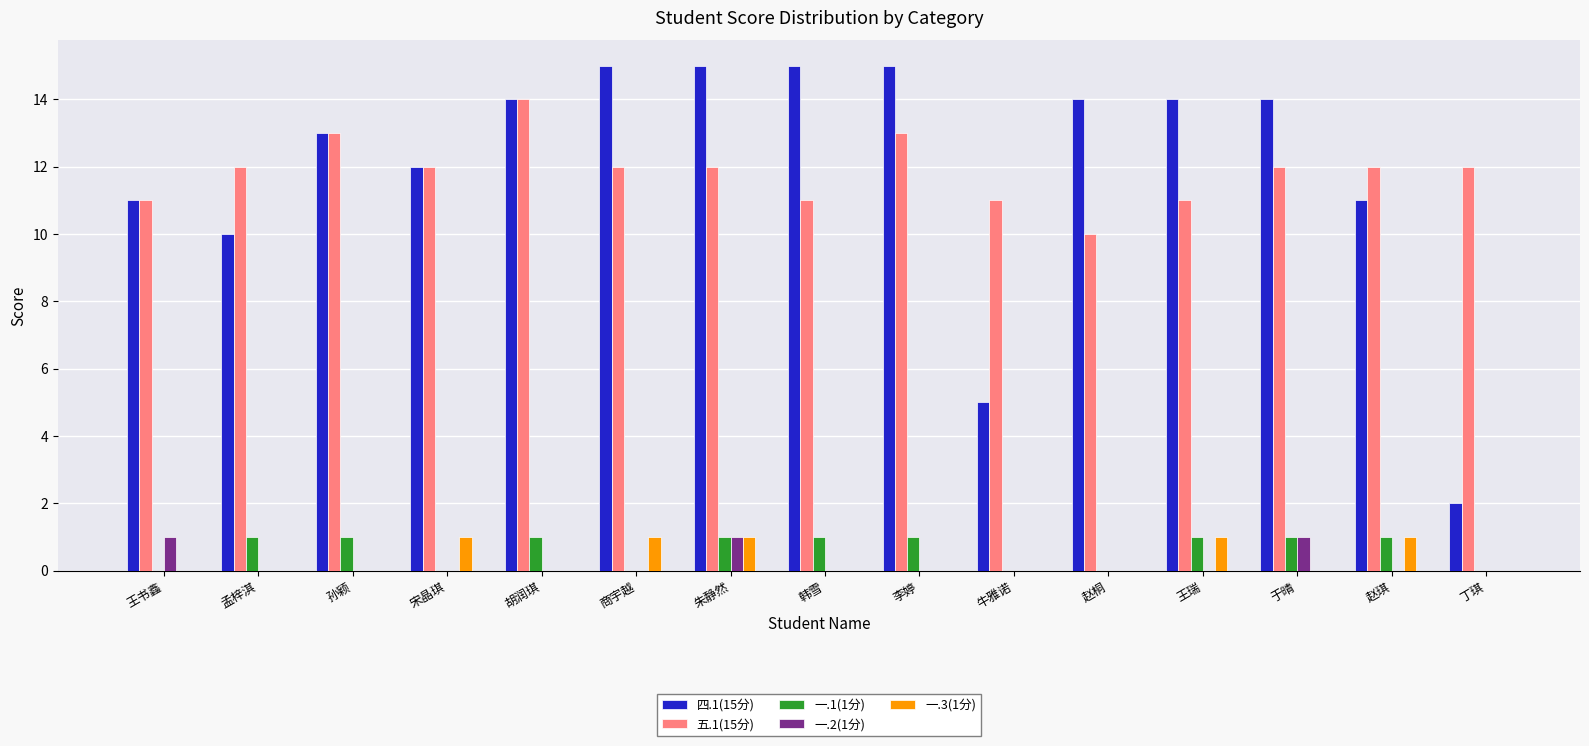

Which series changed the most between 胡润琪 and 丁琪?

四.1(15分)